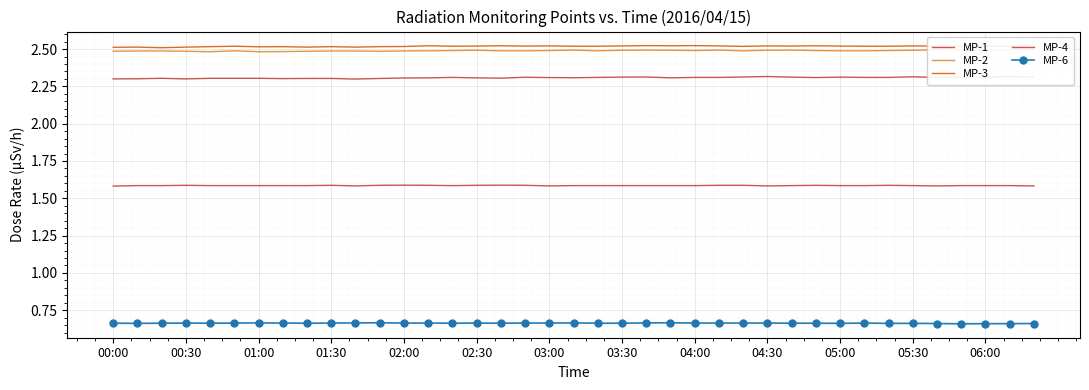

What is the value of the MP-3 point at the 25th from the left?

2.5